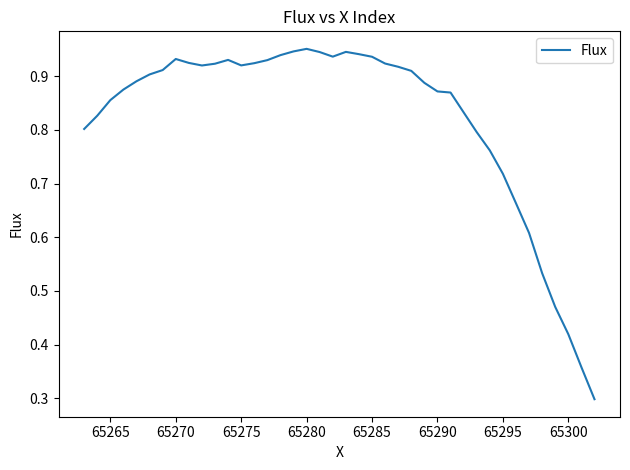

What is the minimum value shown in the chart?

0.3